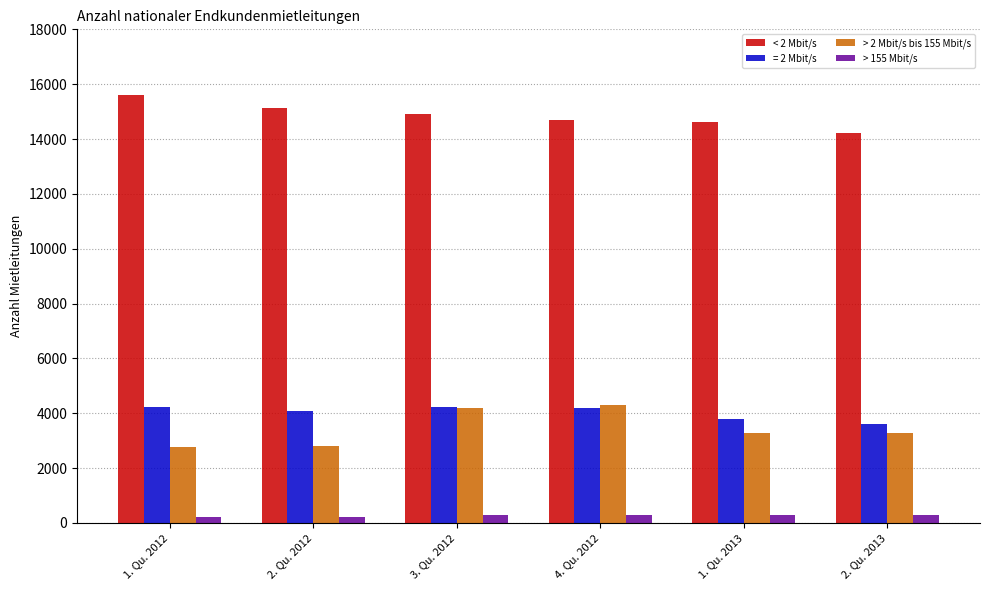

At how many categories does at least one series exceed 8488?

6